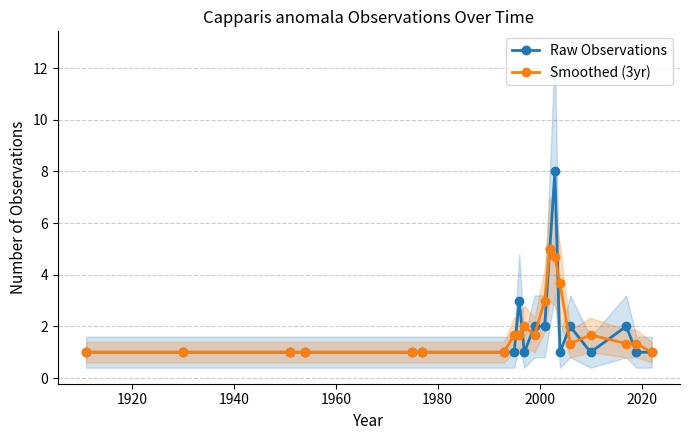

What is the minimum value for Smoothed (3yr)?

1.0